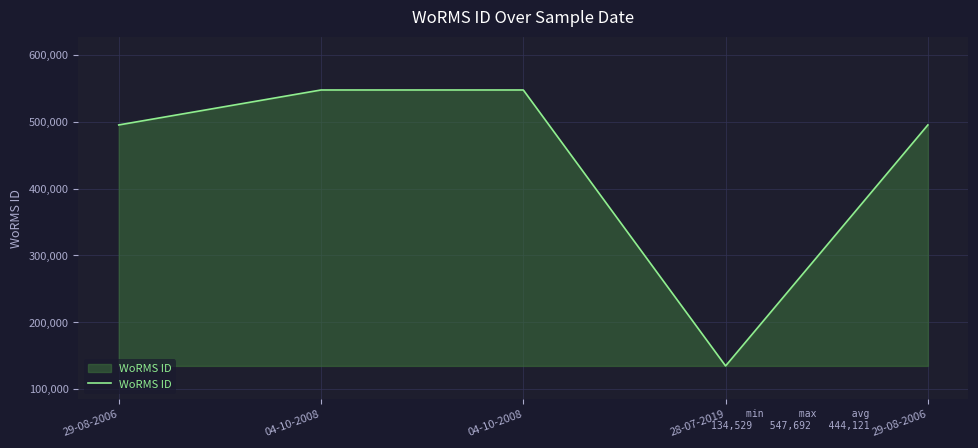

How many values are below 495347?

1